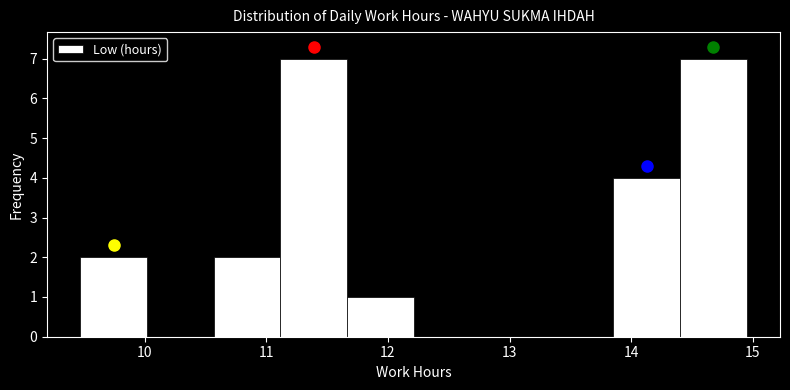

How tall is the bar that spans 13.9 to 14.4 on the x-axis? Neither the bar edges nor the heights are printed on the chart, so give them approximately, as read against the axes.

4